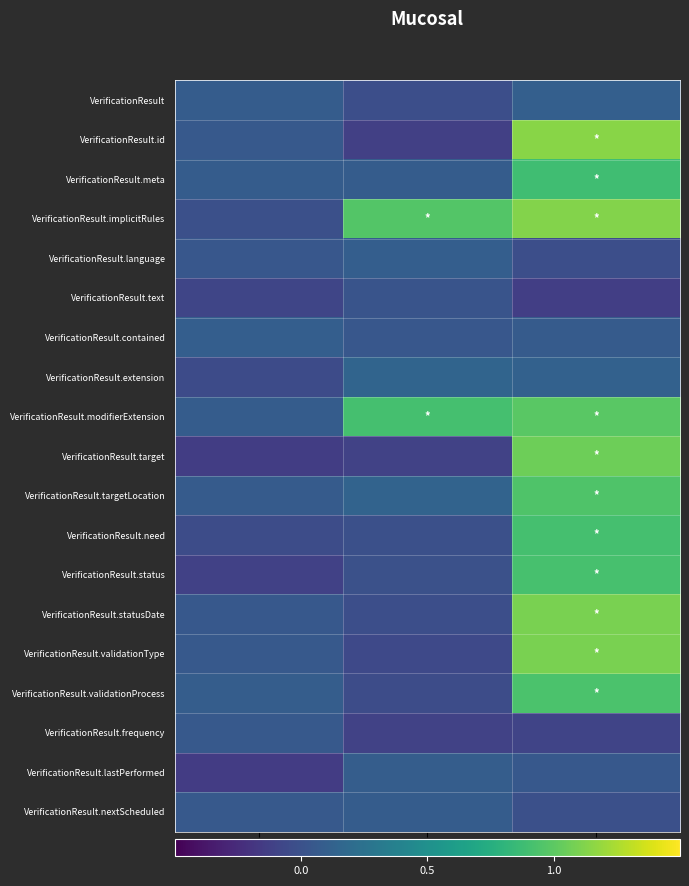

Reading right to left, what are all the values shown in this chart?

VerificationResult: Is Summary?=0.1	Is Modifier?=-0.0	Must Support?=0.1
VerificationResult.id: Is Summary?=1.1	Is Modifier?=-0.1	Must Support?=0.1
VerificationResult.meta: Is Summary?=0.9	Is Modifier?=0.1	Must Support?=0.1
VerificationResult.implicitRules: Is Summary?=1.1	Is Modifier?=1.0	Must Support?=-0.0
VerificationResult.language: Is Summary?=-0.0	Is Modifier?=0.1	Must Support?=0.0
VerificationResult.text: Is Summary?=-0.1	Is Modifier?=0.0	Must Support?=-0.1
VerificationResult.contained: Is Summary?=0.1	Is Modifier?=0.0	Must Support?=0.1
VerificationResult.extension: Is Summary?=0.1	Is Modifier?=0.1	Must Support?=-0.0
VerificationResult.modifierExtension: Is Summary?=1.0	Is Modifier?=0.9	Must Support?=0.1
VerificationResult.target: Is Summary?=1.1	Is Modifier?=-0.1	Must Support?=-0.1
VerificationResult.targetLocation: Is Summary?=0.9	Is Modifier?=0.1	Must Support?=0.1
VerificationResult.need: Is Summary?=0.9	Is Modifier?=-0.0	Must Support?=-0.0
VerificationResult.status: Is Summary?=0.9	Is Modifier?=-0.0	Must Support?=-0.1
VerificationResult.statusDate: Is Summary?=1.1	Is Modifier?=-0.0	Must Support?=0.1
VerificationResult.validationType: Is Summary?=1.1	Is Modifier?=-0.1	Must Support?=0.1
VerificationResult.validationProcess: Is Summary?=0.9	Is Modifier?=-0.0	Must Support?=0.1
VerificationResult.frequency: Is Summary?=-0.1	Is Modifier?=-0.1	Must Support?=0.1
VerificationResult.lastPerformed: Is Summary?=0.0	Is Modifier?=0.1	Must Support?=-0.1
VerificationResult.nextScheduled: Is Summary?=-0.0	Is Modifier?=0.1	Must Support?=0.1